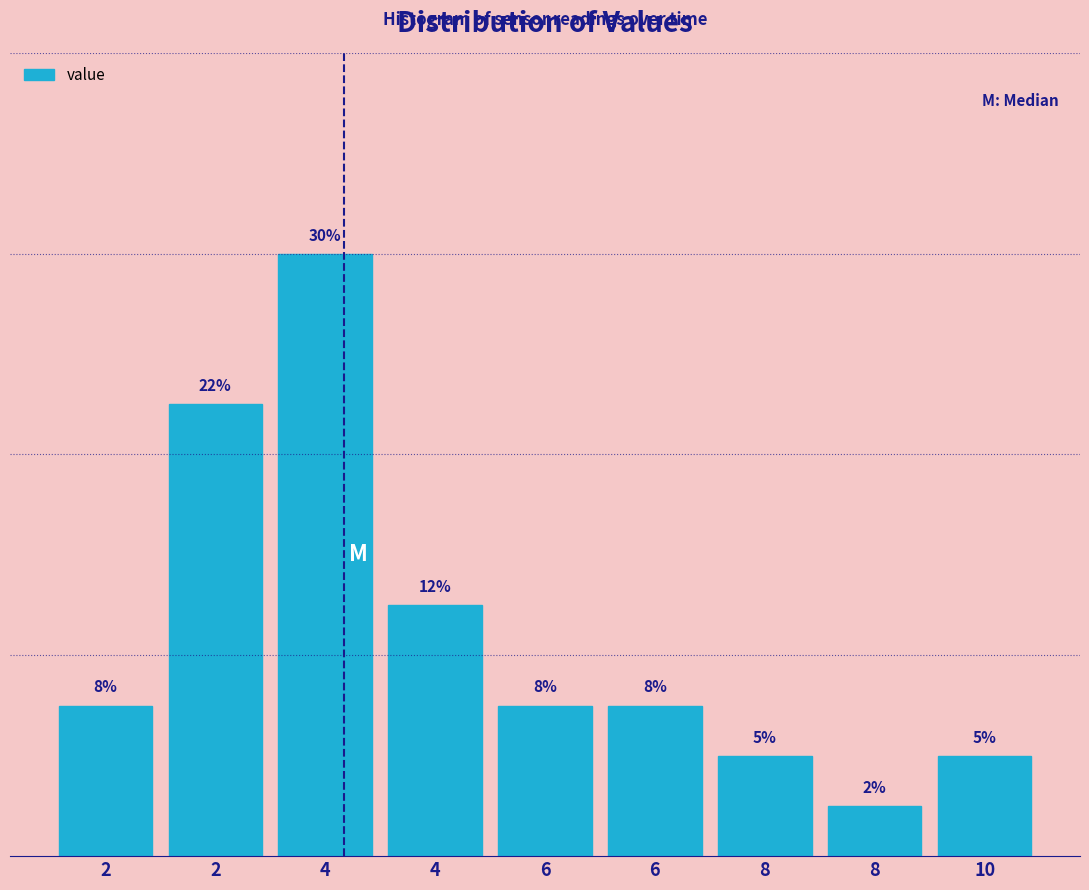

Are the bars horizontal?

No